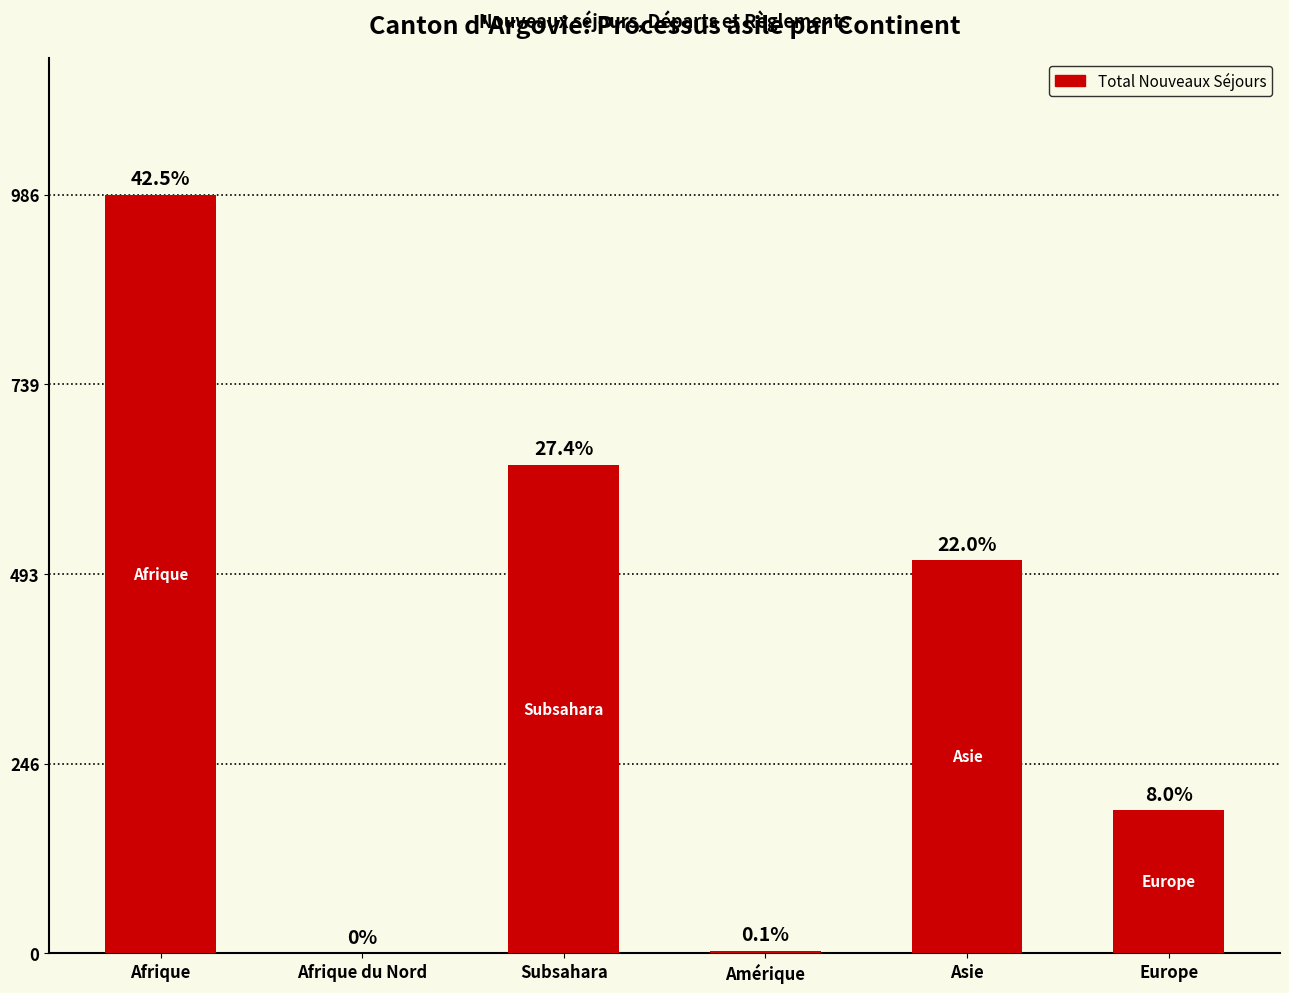

Rank the categories by value from highest to lowest.

Afrique, Subsahara, Asie, Europe, Amérique, Afrique du Nord